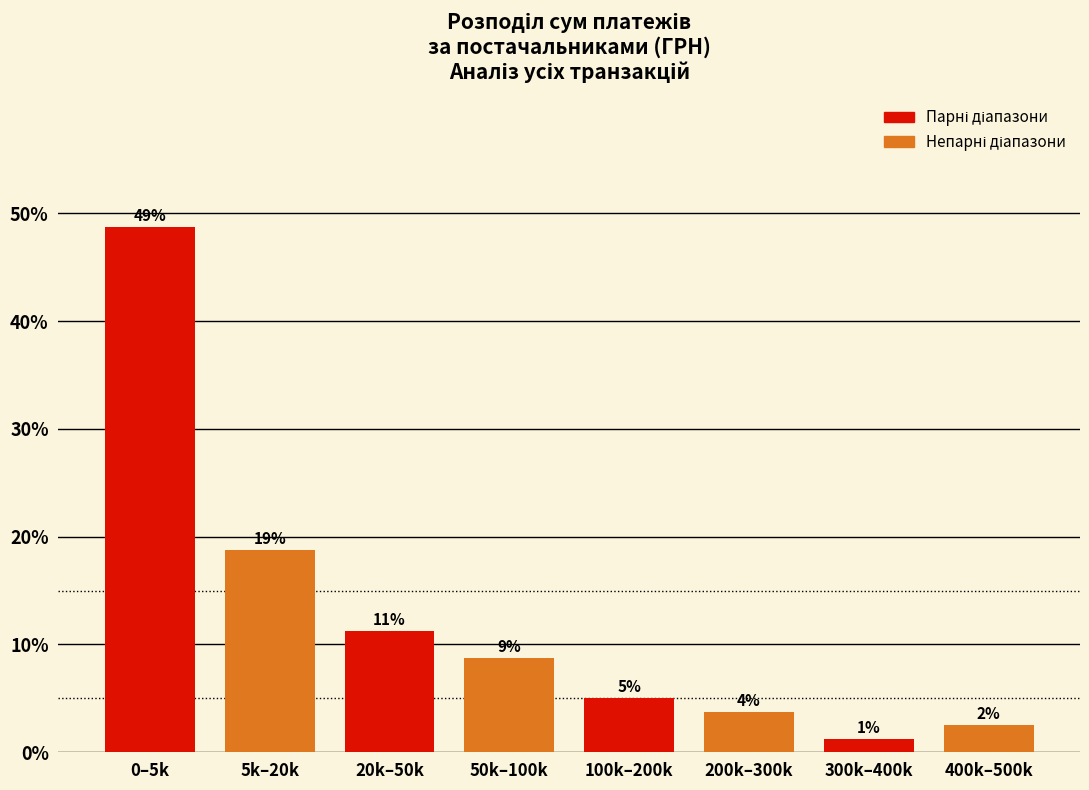

Does the chart contain any negative values?

No